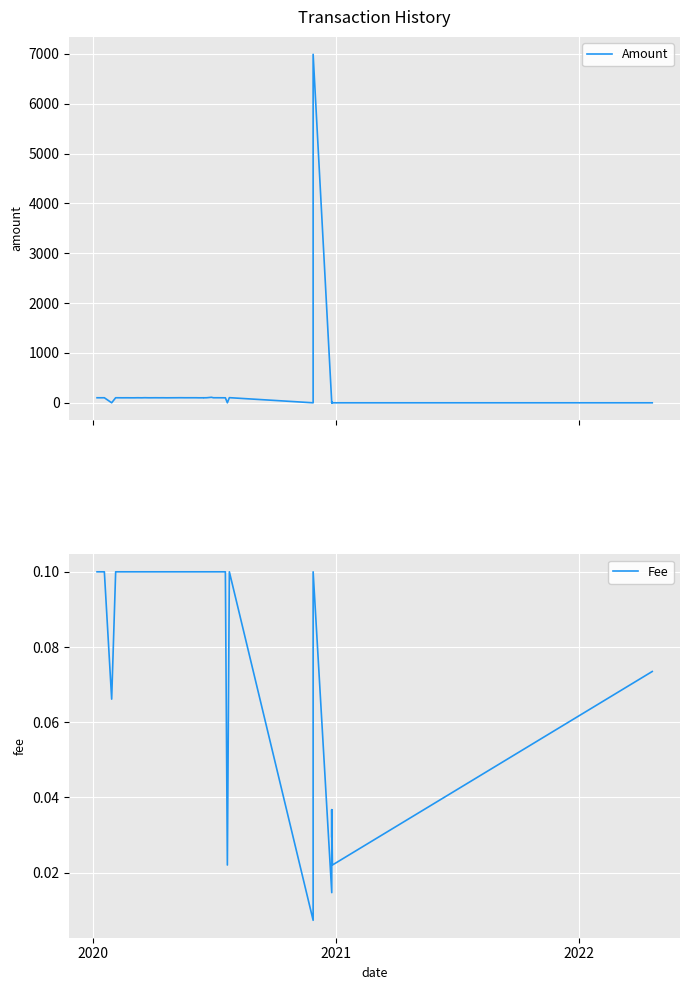

After their last crossing, which series has the higher values: Amount or Fee?

Fee